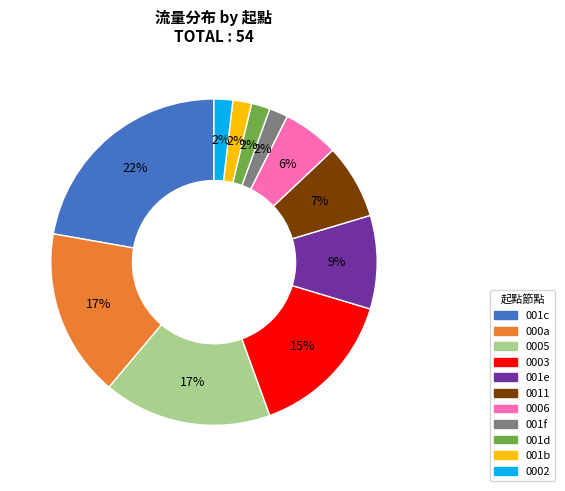

To the nearest percent, what is the difference between the largest and smallest slice percentages?

20%